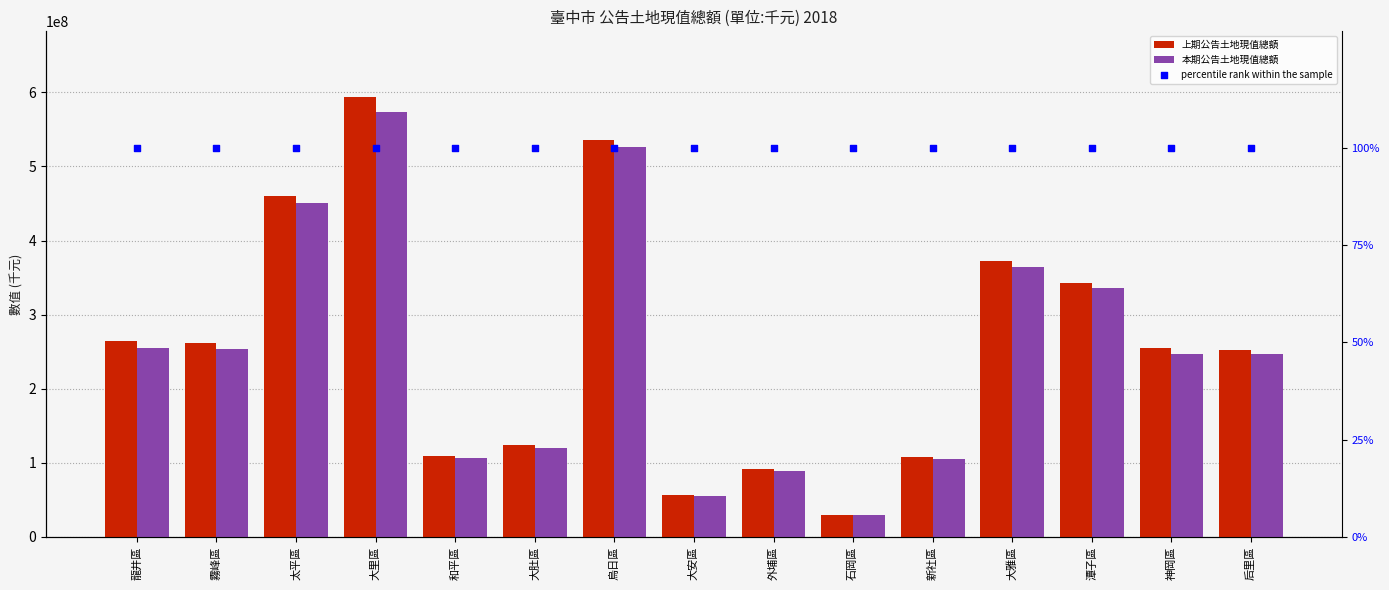

At which category is the sum across all series the highest?

大里區